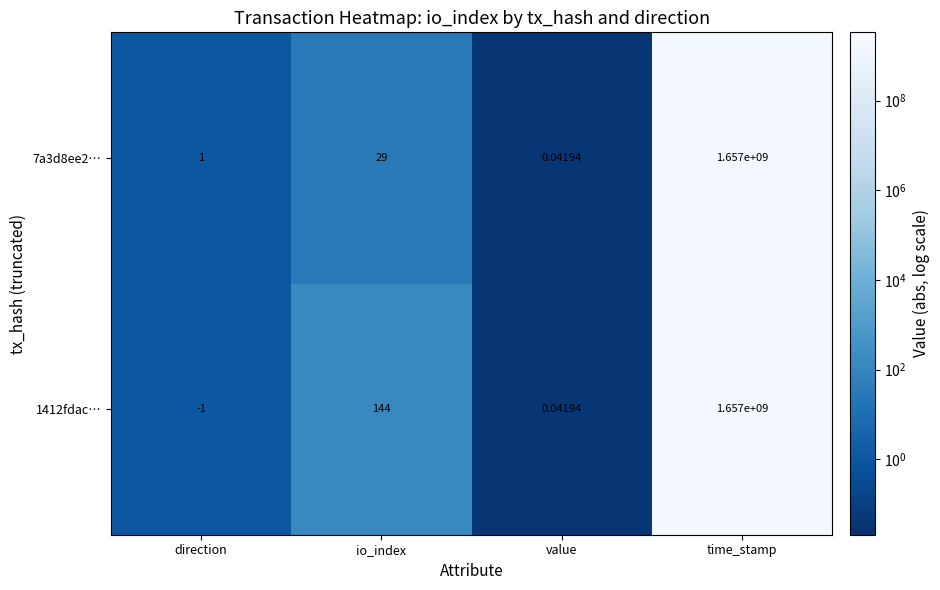

At which label is 1412fdac… closest to 828499999?

io_index